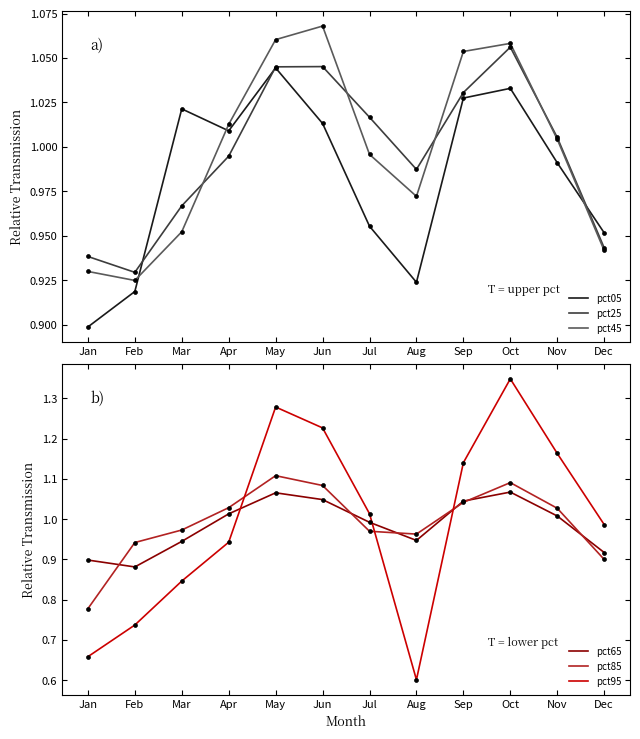

Which series reaches the maximum Y coordinate?

pct95